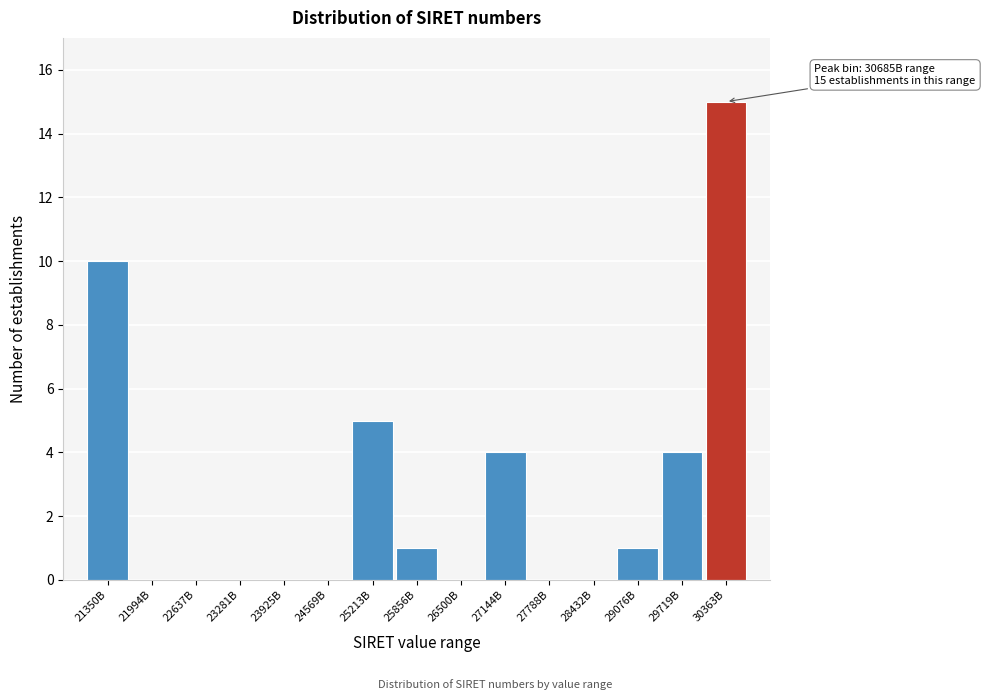

Reading left to right, list all the values displayed in this chart.

21350B=10	21994B=0	22637B=0	23281B=0	23925B=0	24569B=0	25213B=5	25856B=1	26500B=0	27144B=4	27788B=0	28432B=0	29076B=1	29719B=4	30363B=15